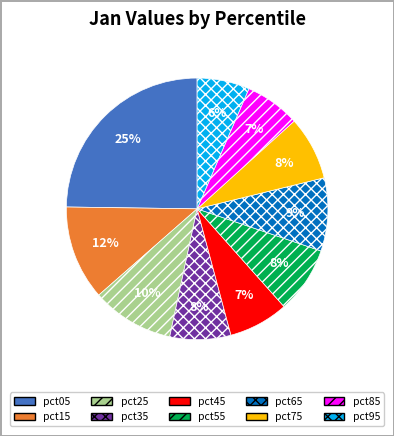

True or false: pct35 accounts for 8% of the total.

True